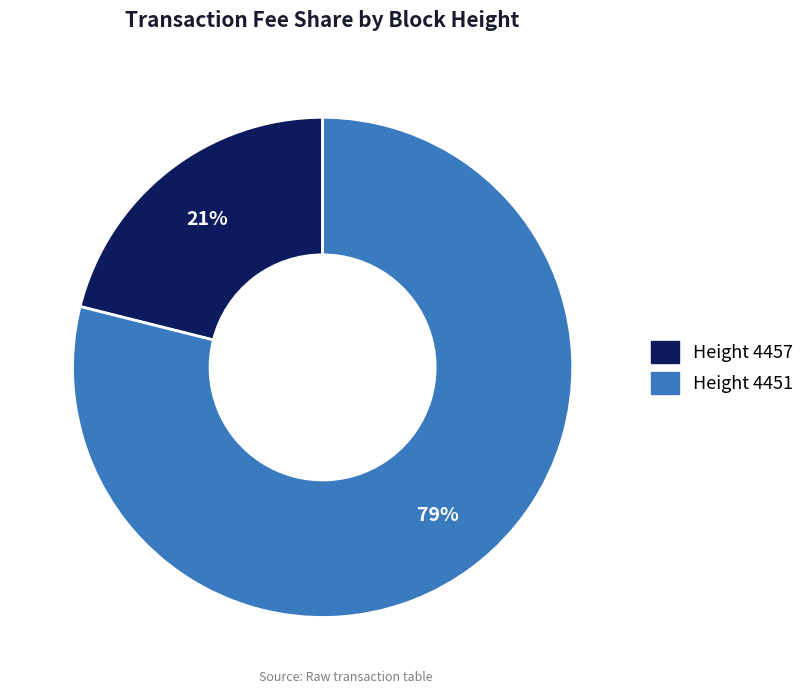

How many slices are in this pie chart?

2